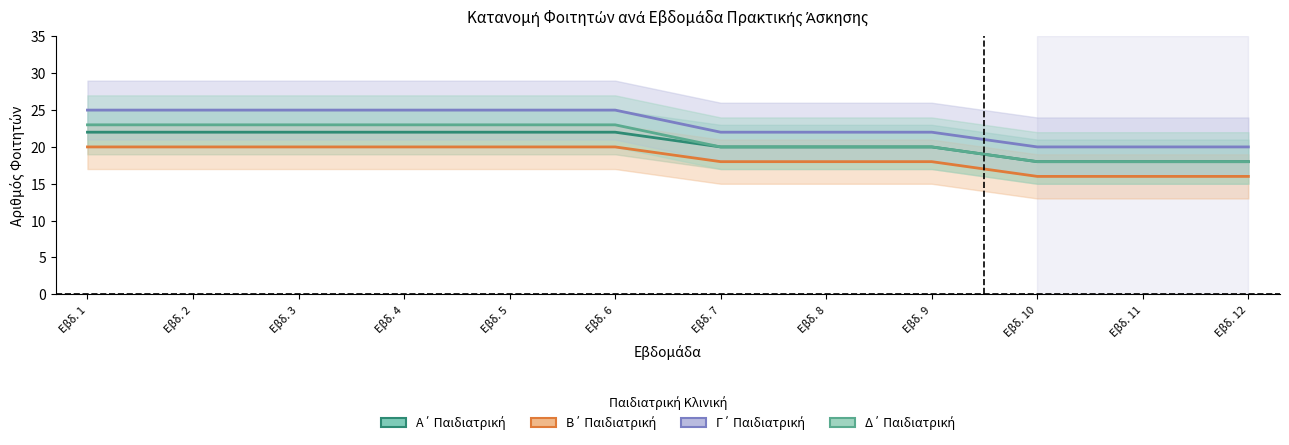

What is the difference between the maximum and minimum values in the Α΄ Παιδιατρική series?

4